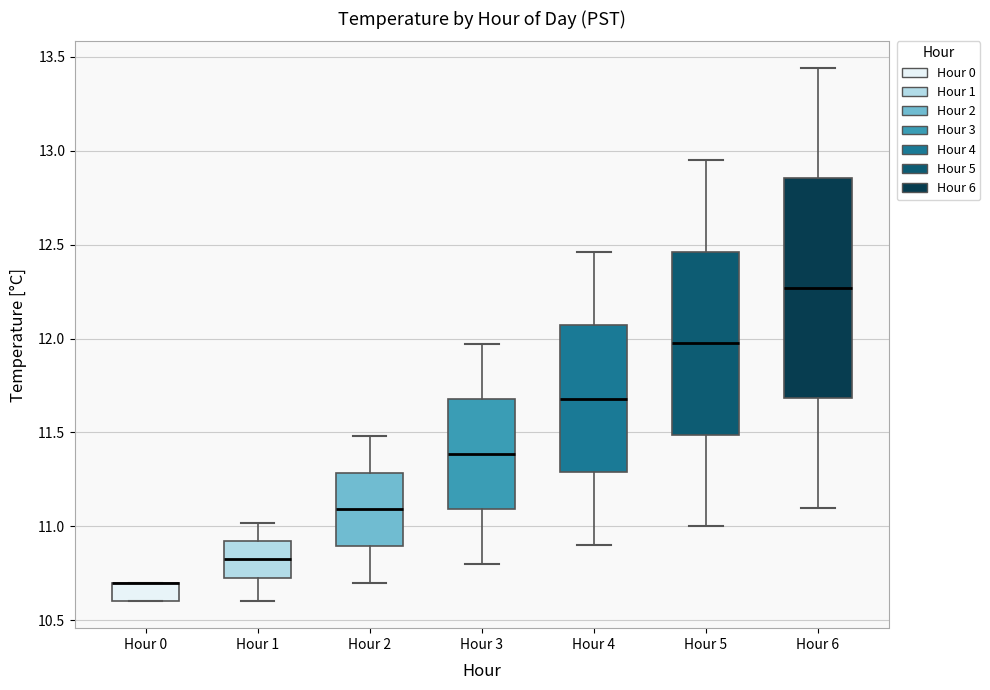

Reading left to right, read every box against the y-axis: the position of its median line, the range the box covers, and the ends of its whiskers. The values are not printed on the chart, so give them approximately, as read against the axis.

Hour 0: median 10.70 (drawn on the box's upper edge), box 10.60 to 10.70, whiskers 10.60 to 10.70
Hour 1: median 10.85, box 10.75 to 10.90, whiskers 10.60 to 11.00
Hour 2: median 11.10, box 10.90 to 11.30, whiskers 10.70 to 11.50
Hour 3: median 11.40, box 11.10 to 11.70, whiskers 10.80 to 11.95
Hour 4: median 11.70, box 11.30 to 12.05, whiskers 10.90 to 12.45
Hour 5: median 12.00, box 11.50 to 12.45, whiskers 11.00 to 12.95
Hour 6: median 12.25, box 11.70 to 12.85, whiskers 11.10 to 13.45